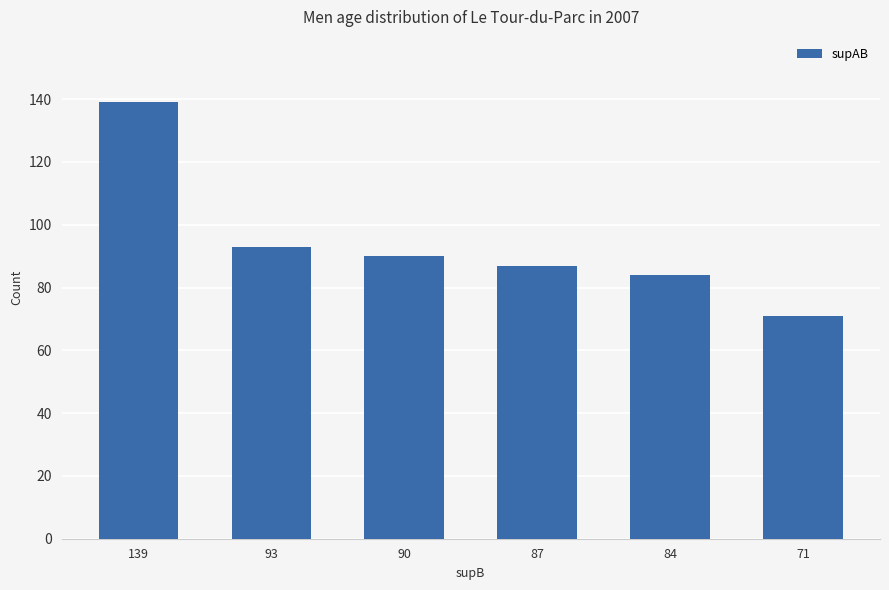

What is the change in value from 139 to 90?

-49